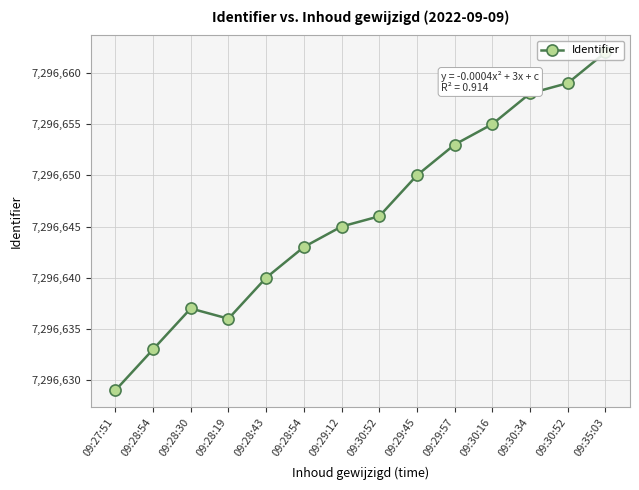

The chart shows a value of 9756077 at 09:30:34. True or false?

False